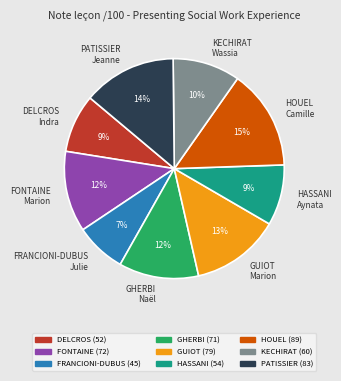

Does GHERBI Naël account for over 50% of the chart?

No